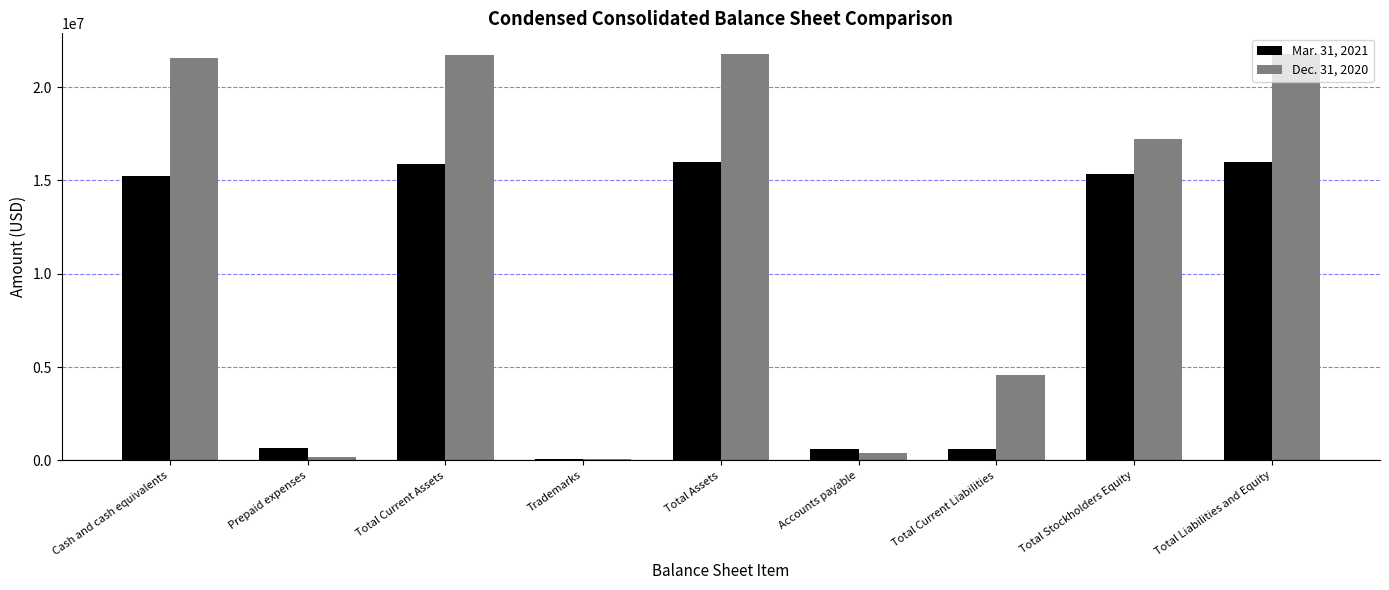

What is the sum of the Dec. 31, 2020 values at Total Stockholders Equity and Accounts payable?

17589687